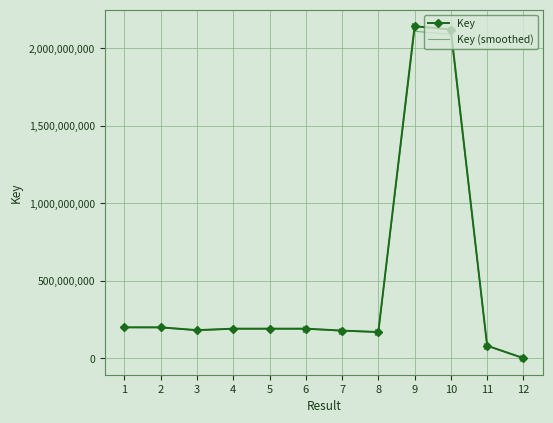

True or false: Key and Key (smoothed) intersect in this chart.

False